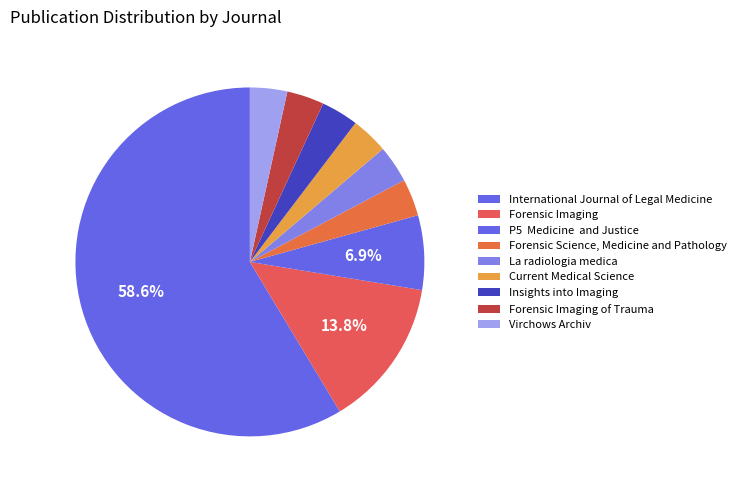

To the nearest percent, what portion does Virchows Archiv represent?

3%